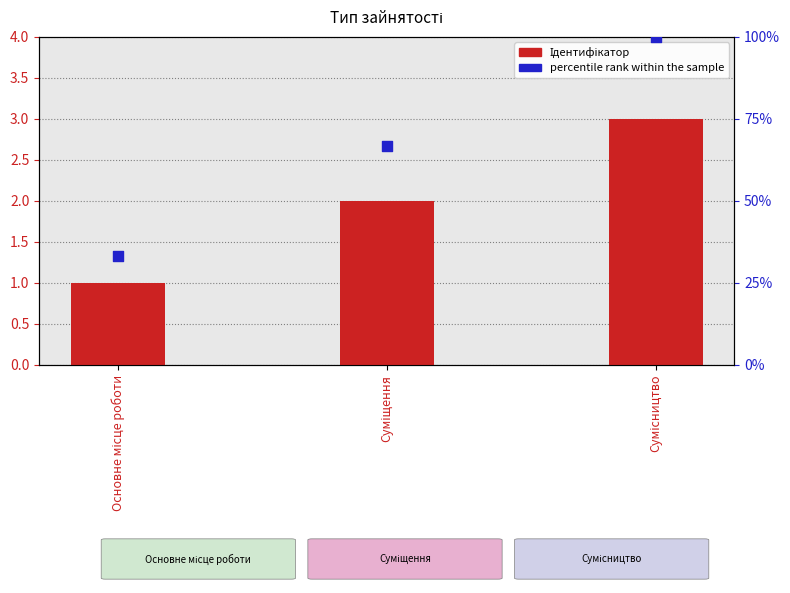

Is the value of percentile rank within the sample at Основне місце роботи greater than the value of Ідентифікатор at Сумісництво?

Yes